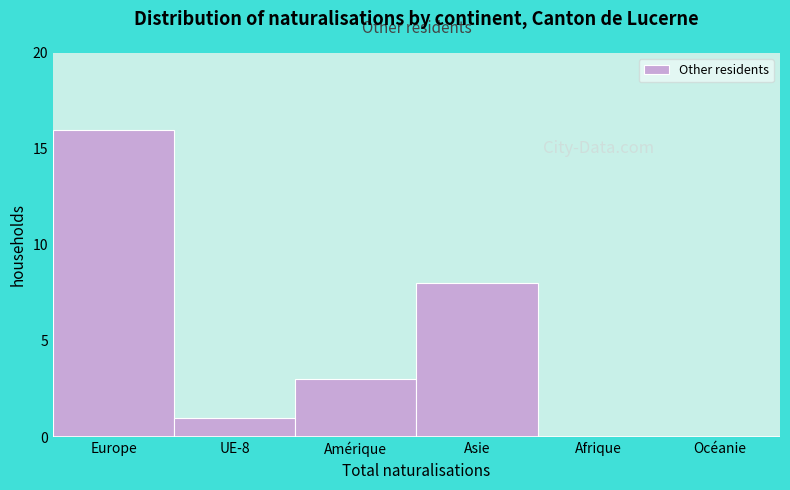

Reading right to left, what are all the values shown in this chart?

Océanie=0	Afrique=0	Asie=8	Amérique=3	UE-8=1	Europe=16